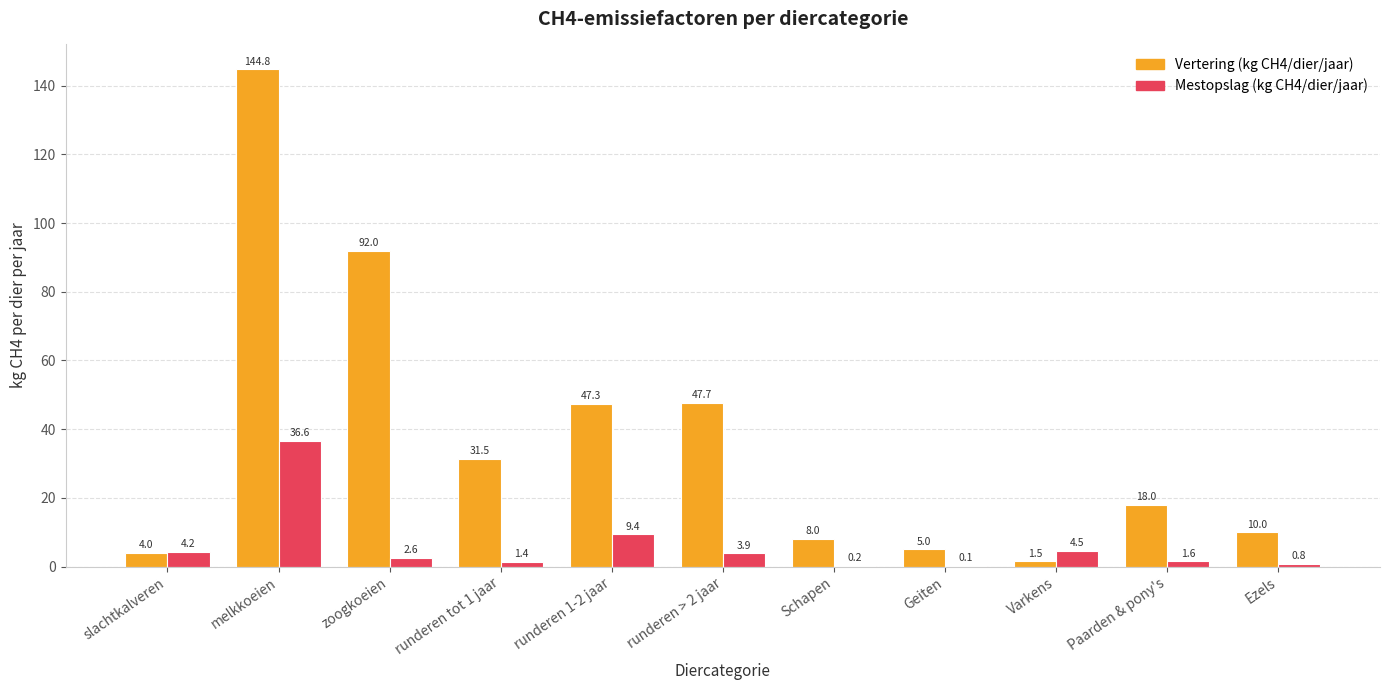

Are the bars grouped side by side (vs. stacked)?

Yes